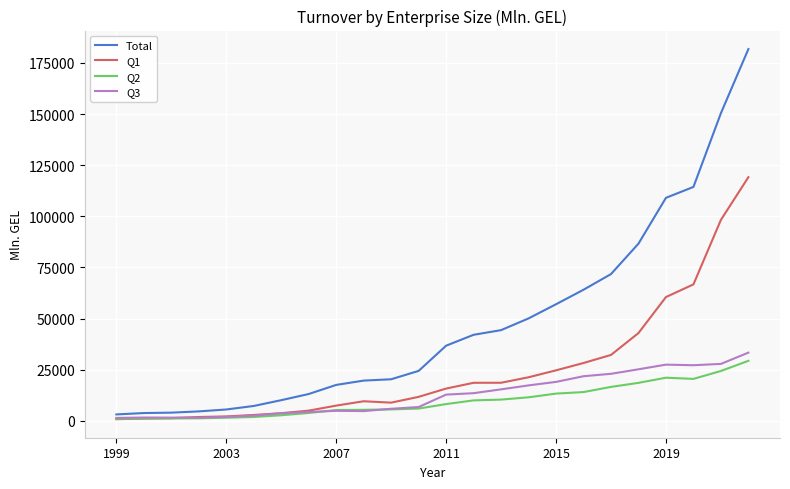

What are all the series names shown in the legend?

Total, Q1, Q2, Q3